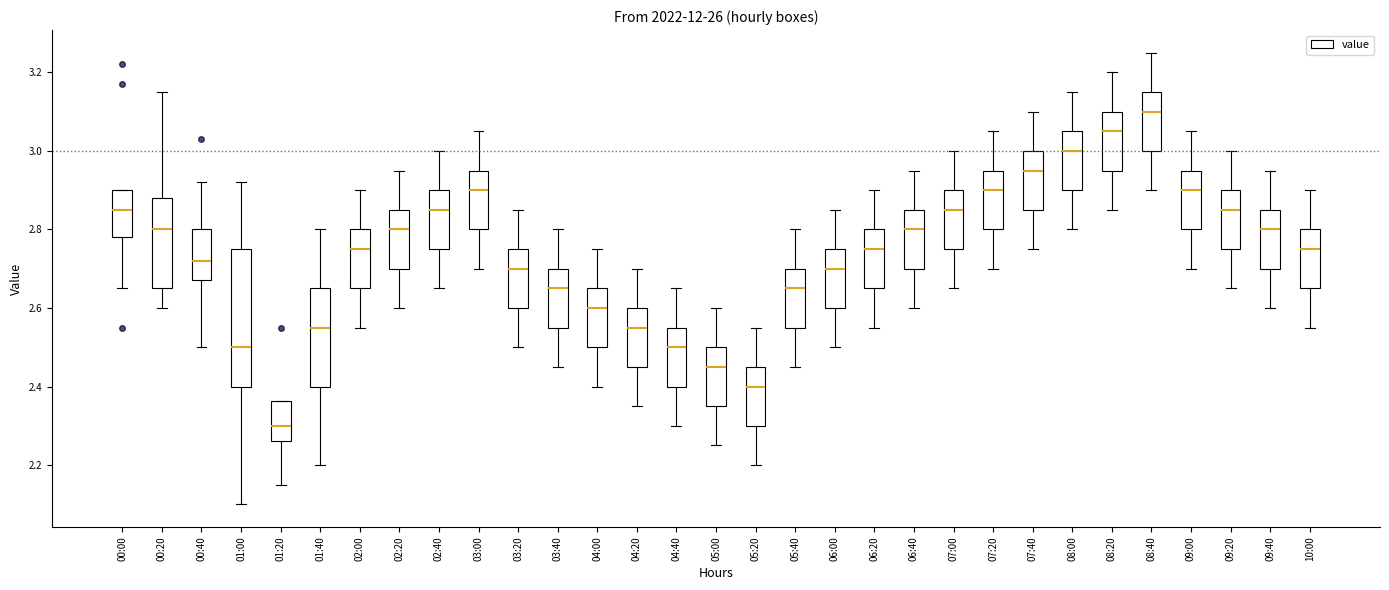

Where does the upper whisker of the box for 04:20 end on the y-axis? The values are not printed on the chart, so give them approximately, as read against the axis.

2.70